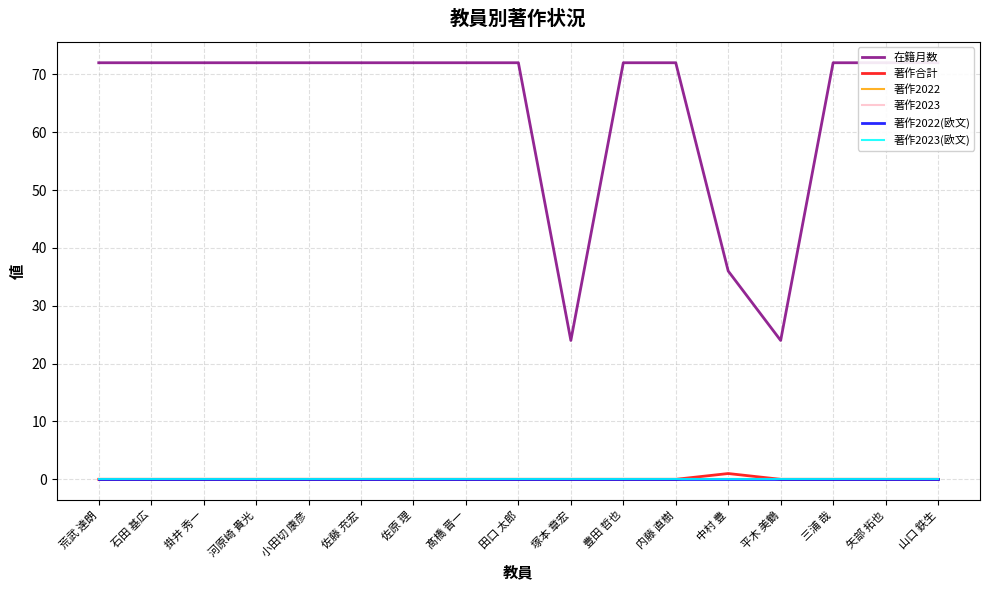

How many lines are shown in the chart?

6